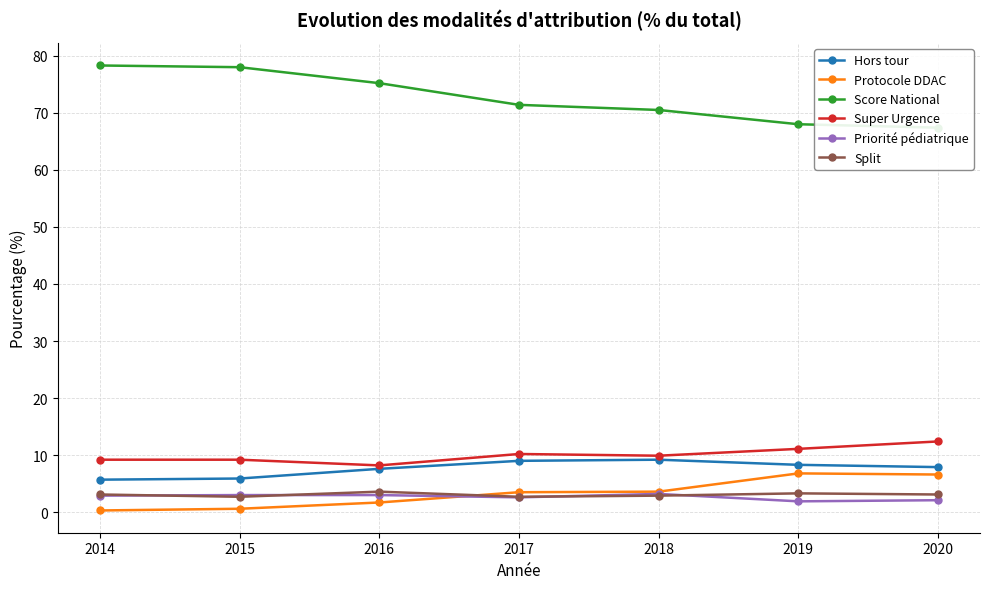

Rank the categories by Priorité pédiatrique value from highest to lowest.

2018, 2015, 2016, 2014, 2017, 2020, 2019